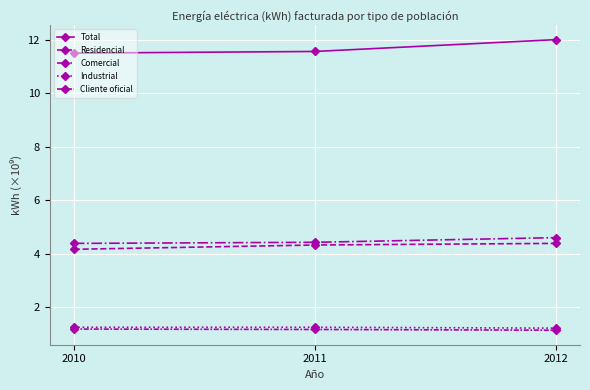

Reading left to right, what are all the values shown in this chart?

Total: 2010=11.5	2011=11.6	2012=12.0
Residencial: 2010=4.2	2011=4.3	2012=4.4
Comercial: 2010=4.4	2011=4.4	2012=4.6
Industrial: 2010=1.3	2011=1.3	2012=1.2
Cliente oficial: 2010=1.2	2011=1.2	2012=1.1